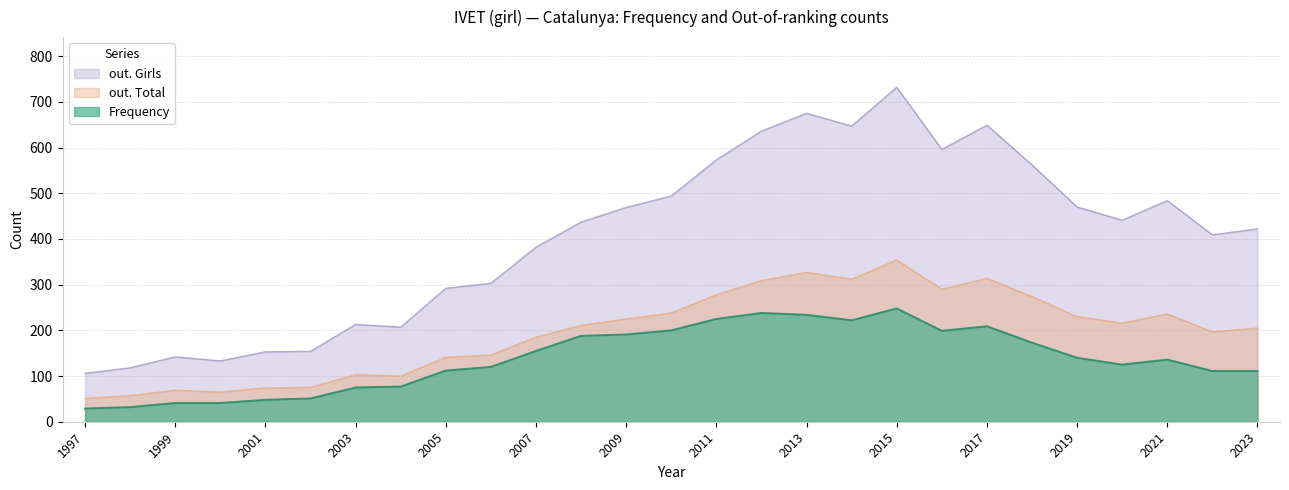

How many data points in out. Girls are less than 437?

13